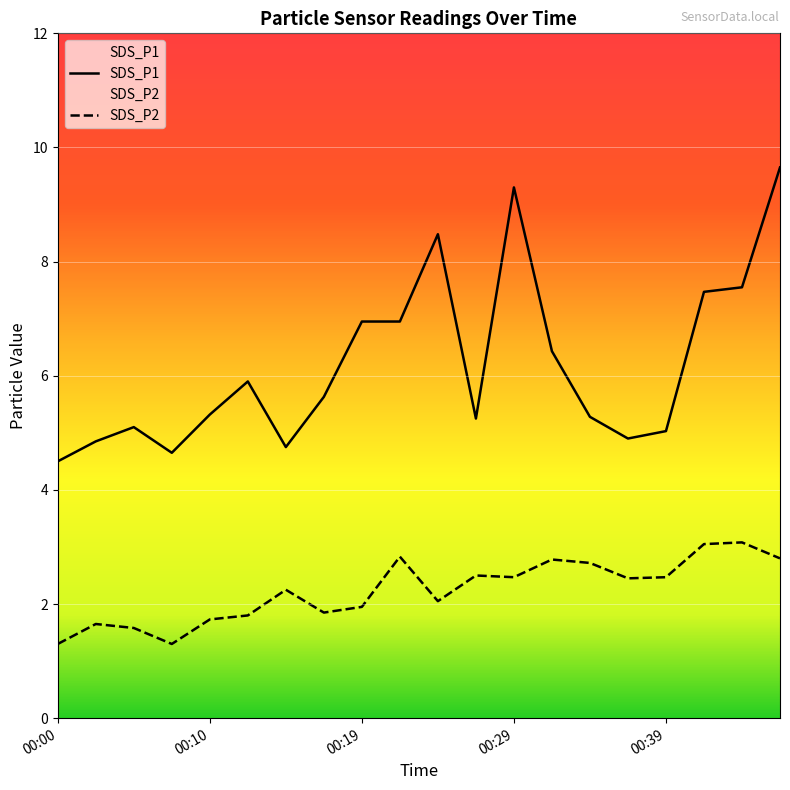

What is the average value of the SDS_P1 series?

6.2